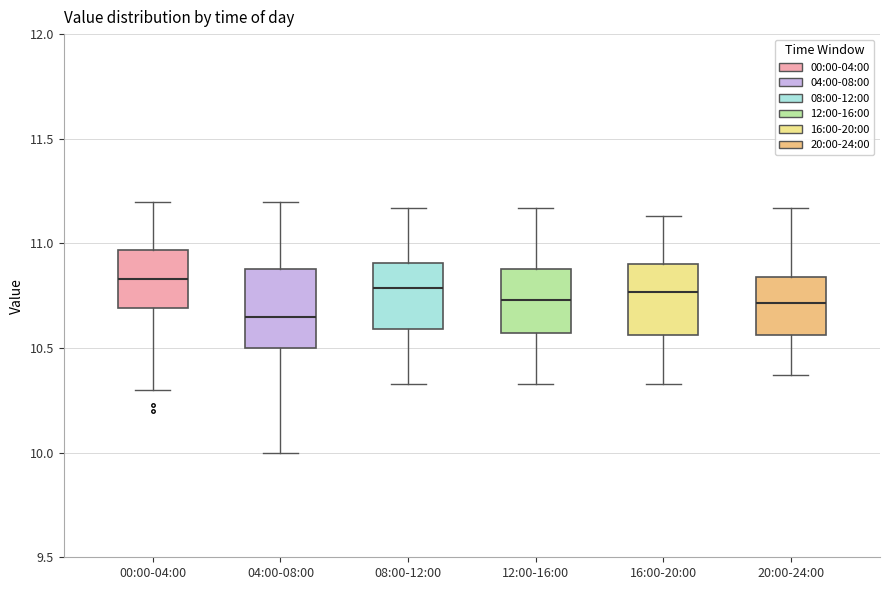

Where does the upper whisker of the box for 08:00-12:00 end on the y-axis? The values are not printed on the chart, so give them approximately, as read against the axis.

11.15